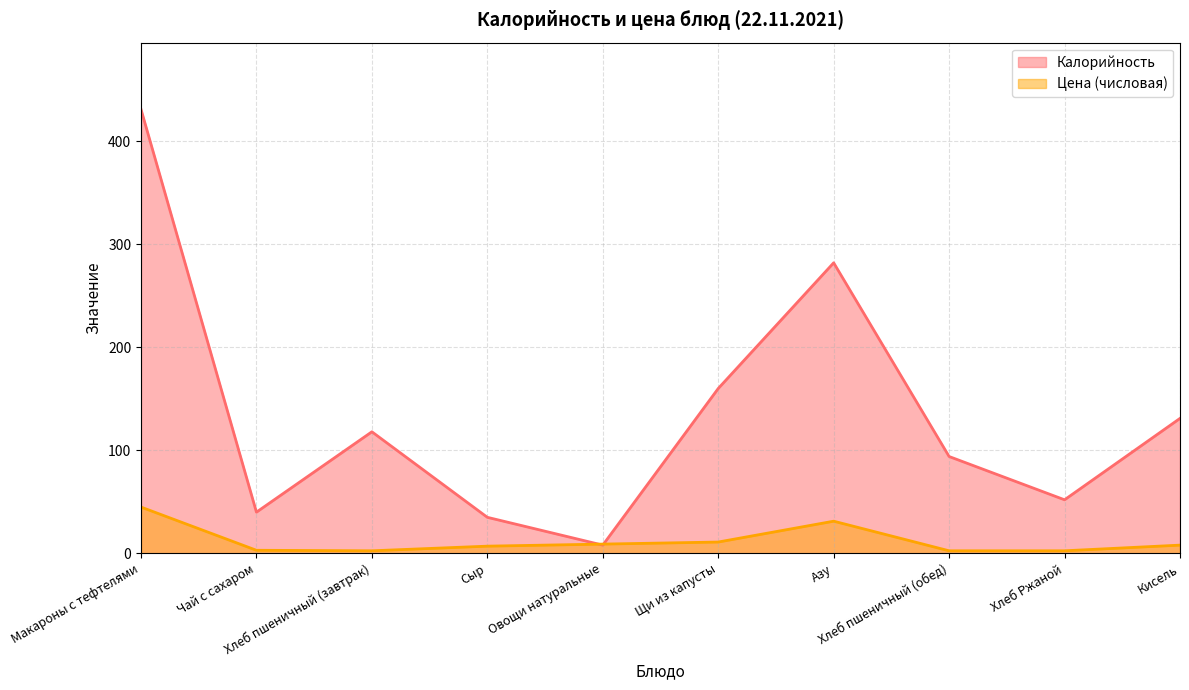

What is the average value of the Цена (числовая) series?

12.2